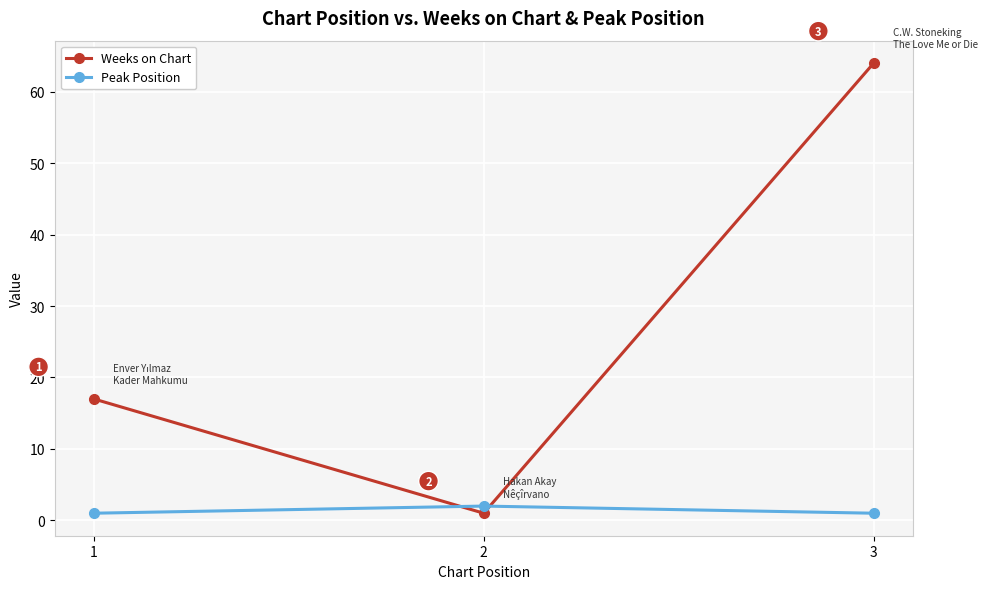

Which series has the largest total across all categories?

Weeks on Chart